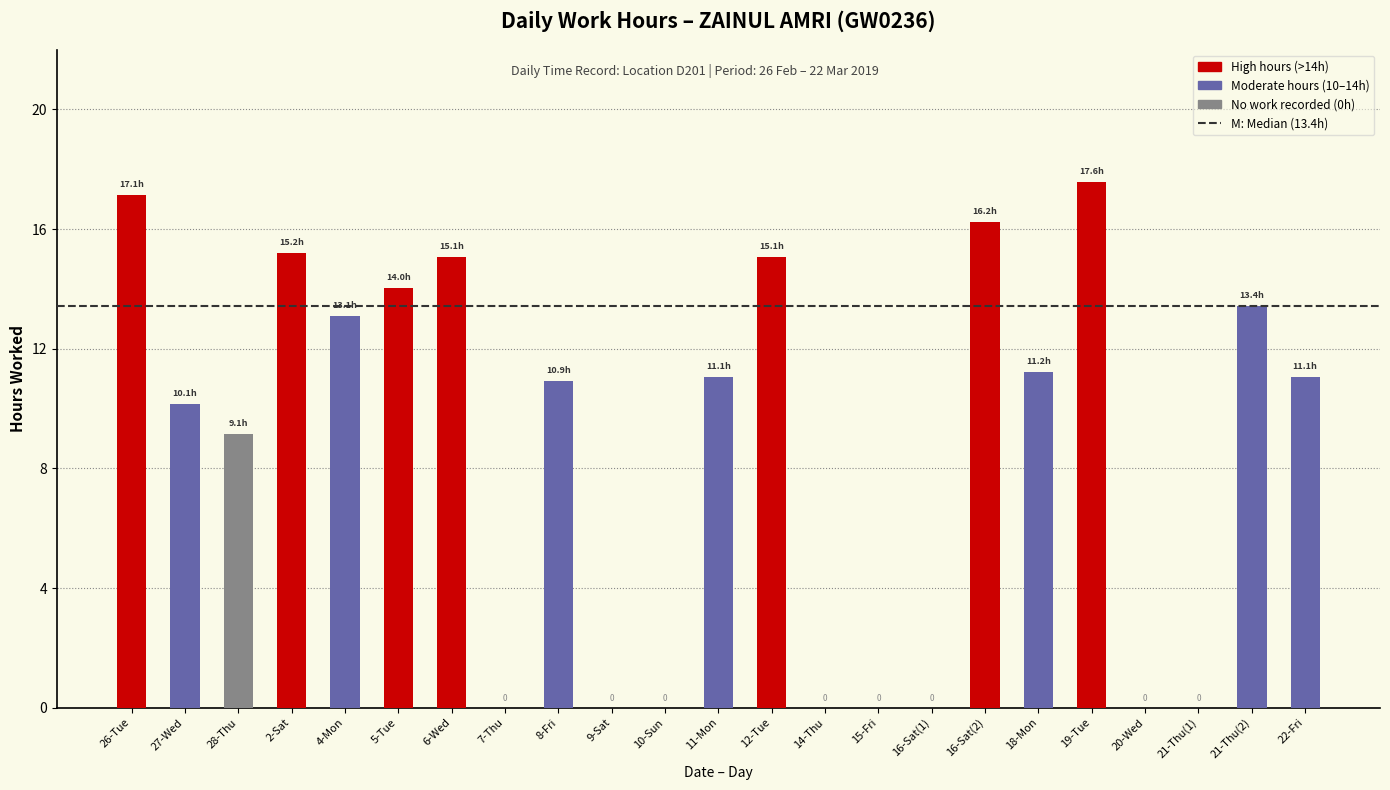

How many series are shown in this chart?

1